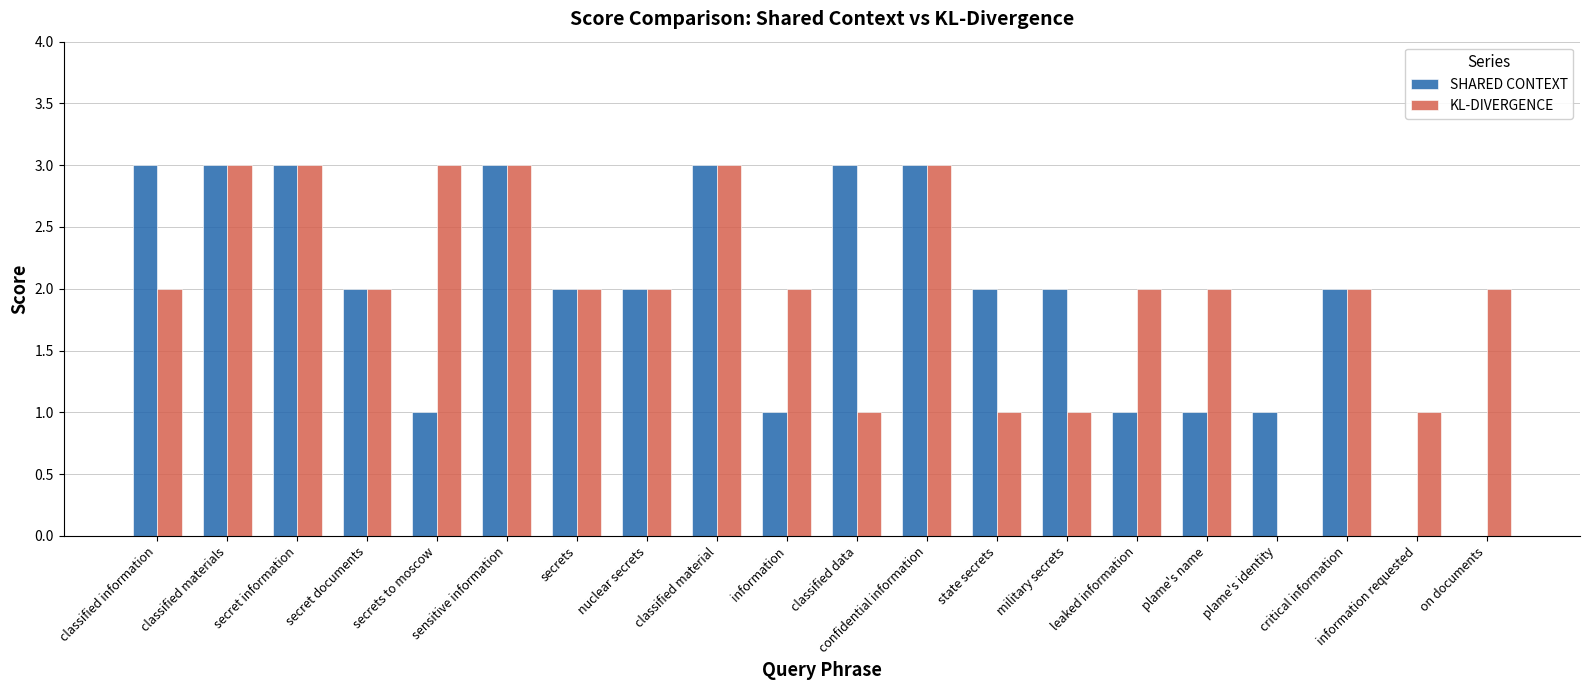

What is the sum of all KL-DIVERGENCE values?

40